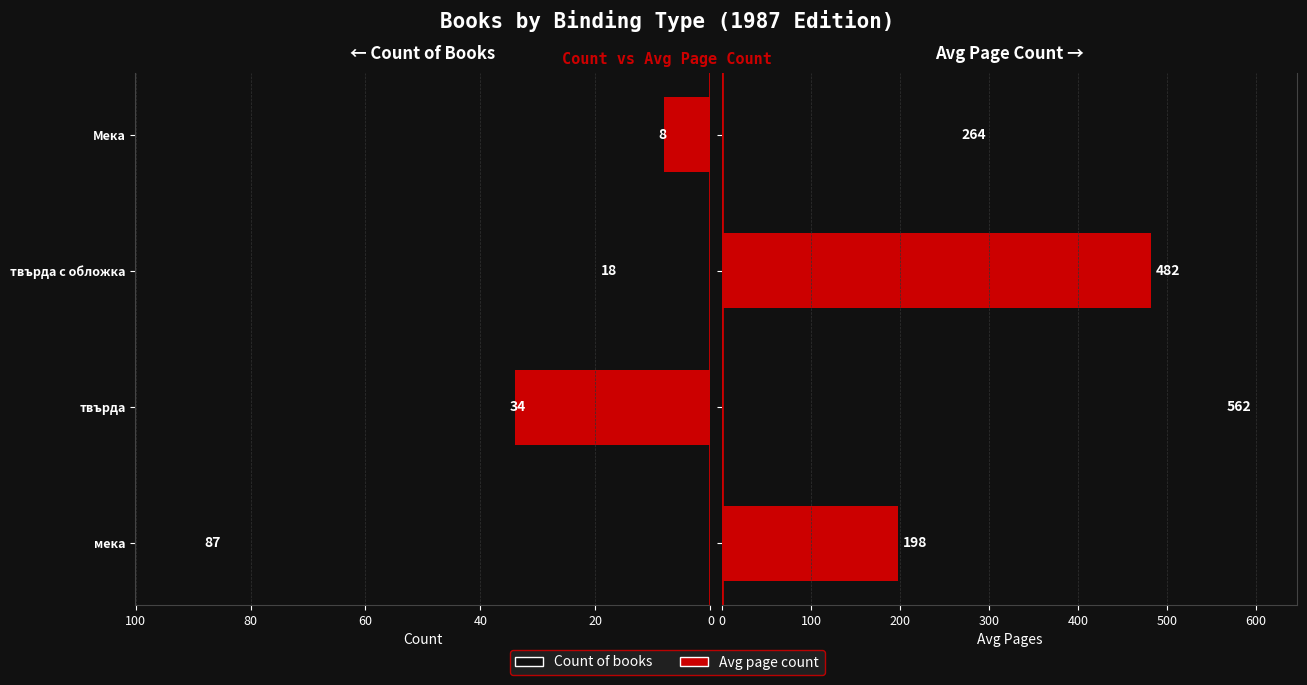

How many Count of books values are between 18 and 87?

3